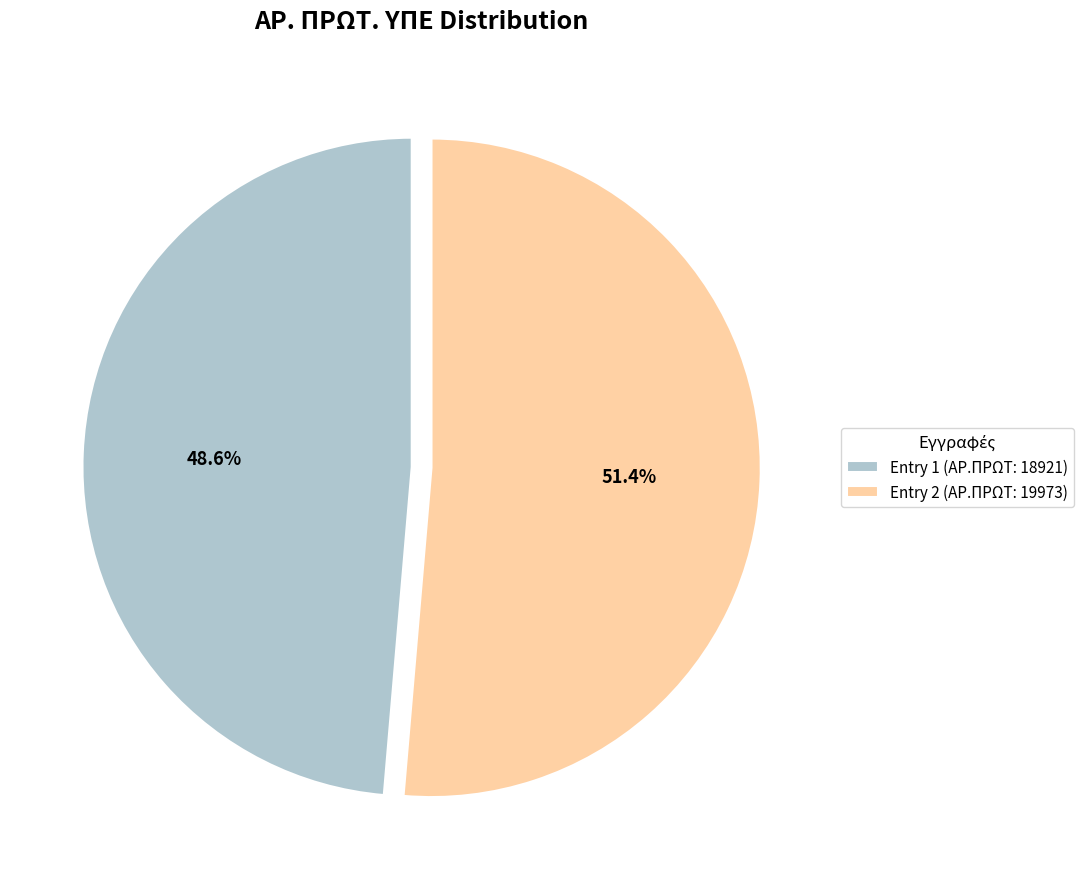

Combined, what portion of the pie is Entry 1 (ΑΡ.ΠΡΩΤ: 18921) and Entry 2 (ΑΡ.ΠΡΩΤ: 19973)?

100.0%